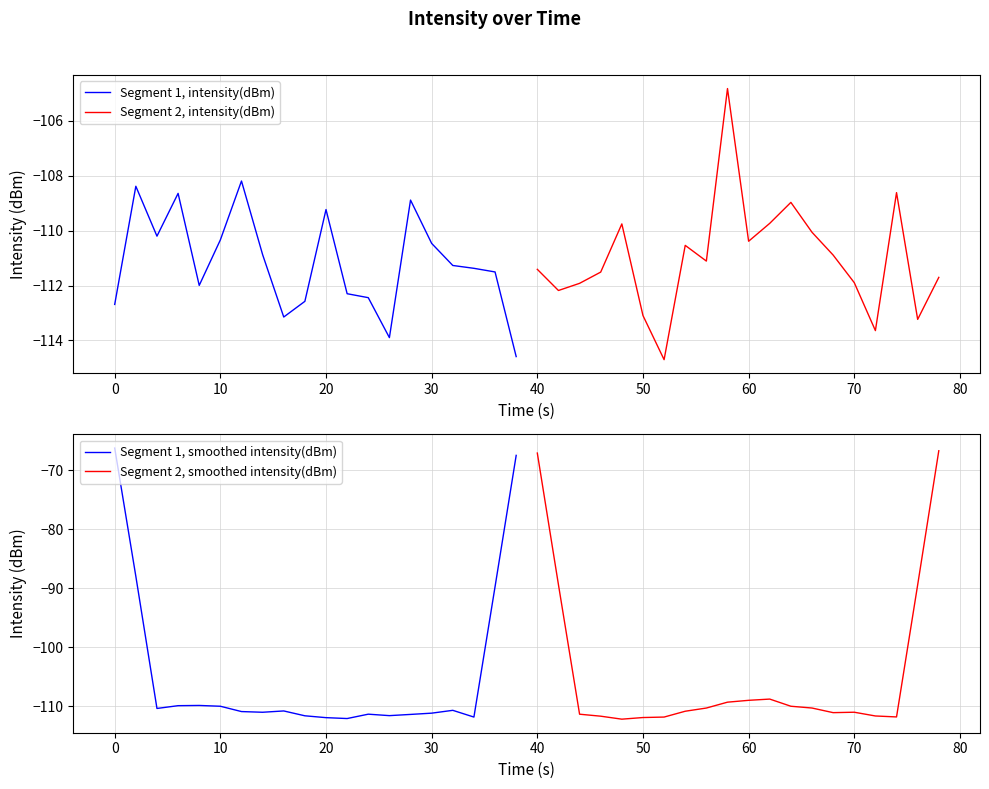

What is the average value of the Segment 1, smoothed intensity(dBm) series?

-104.4